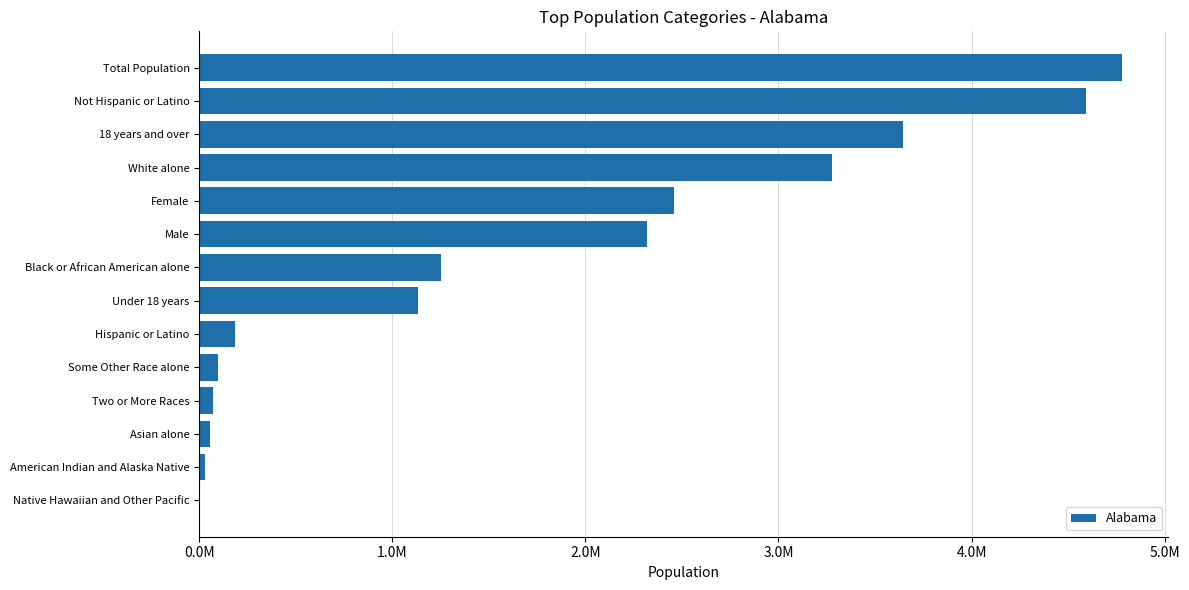

What is the difference between the maximum and minimum values?

4776679